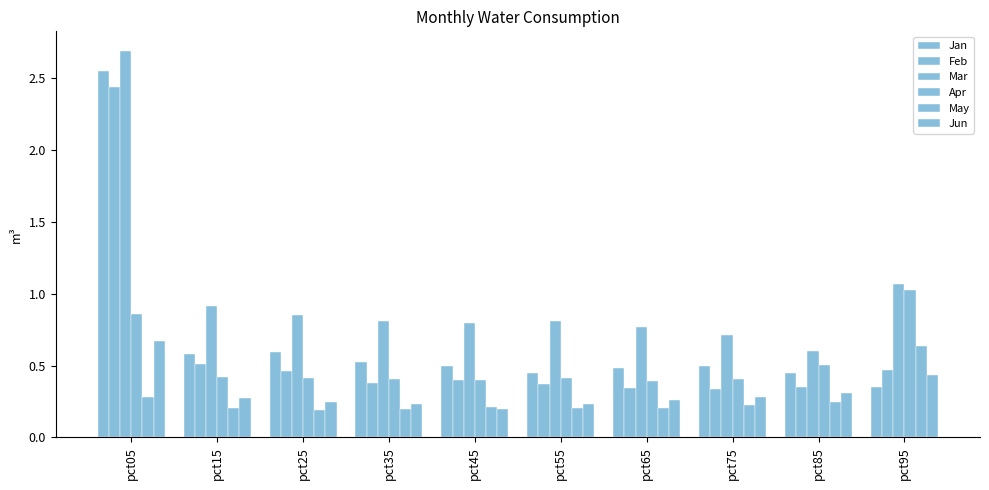

How many bars are there in total?

60